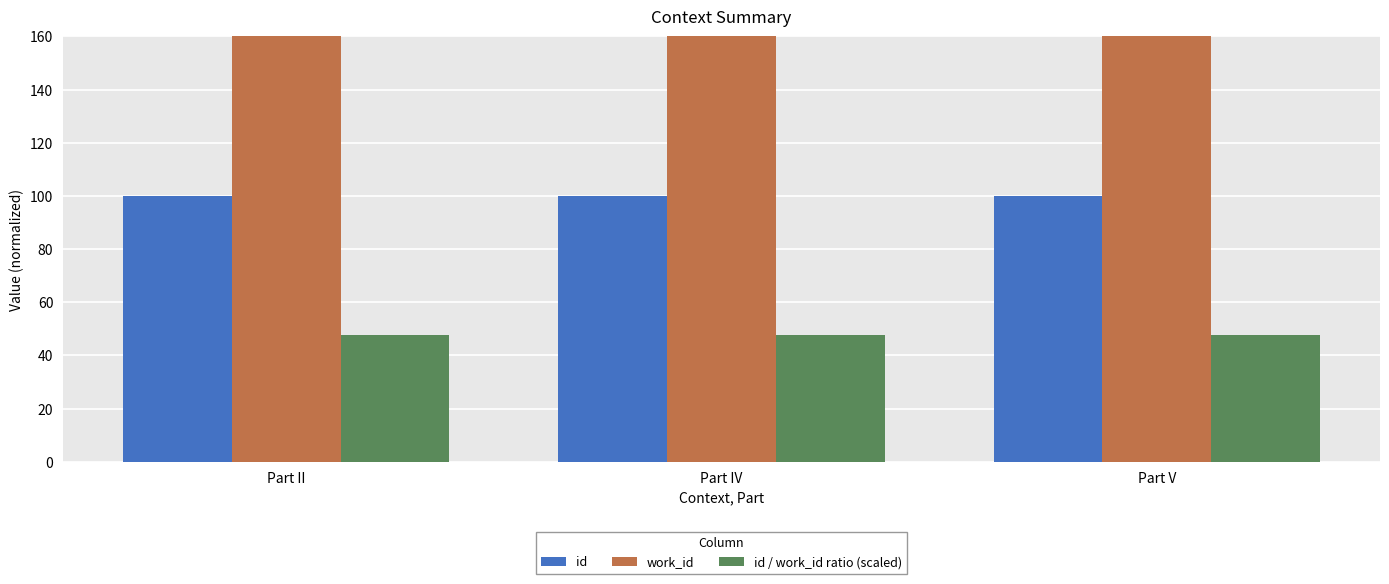

What is the label of the 3rd bar from the right?

Part II